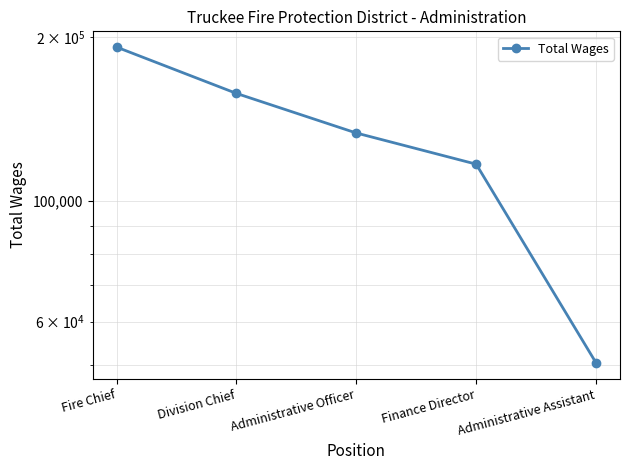

List the labels in order of value, largest first.

Fire Chief, Division Chief, Administrative Officer, Finance Director, Administrative Assistant